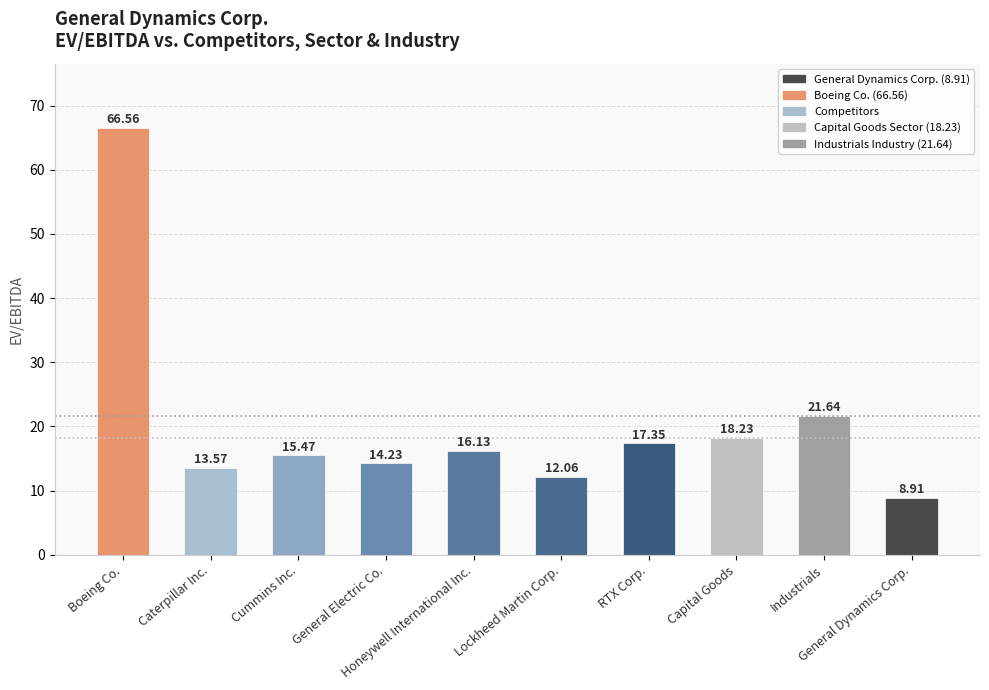

What is the change in value from Caterpillar Inc. to Lockheed Martin Corp.?

-1.5